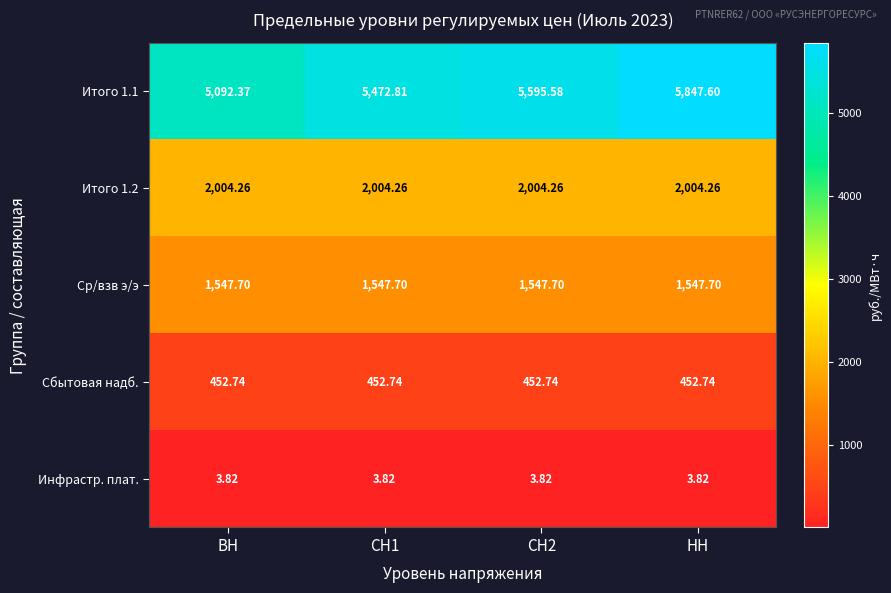

At which category does the chart reach its peak across all series?

НН